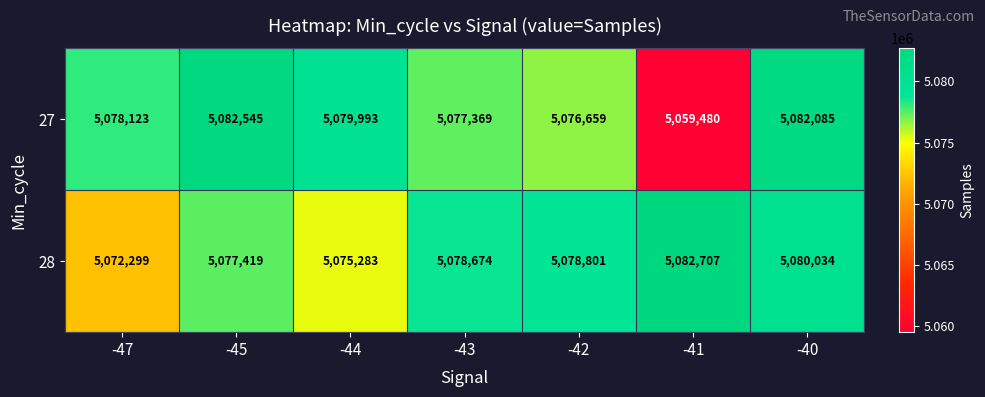

Is it true that 27 equals 5079993 at -44?

True